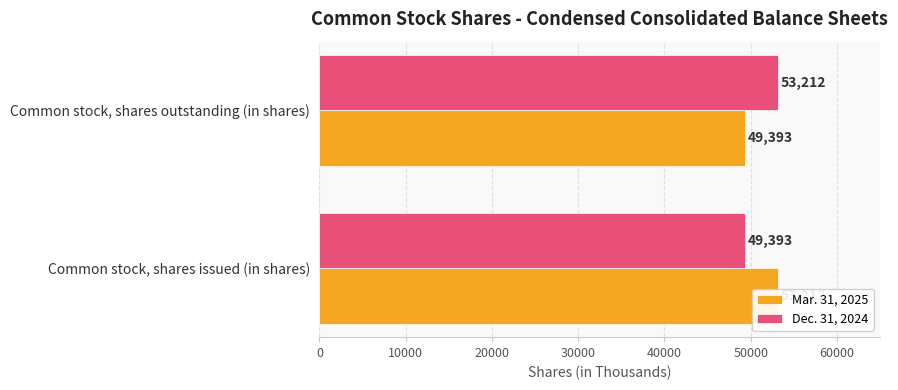

Does the chart contain stacked bars?

No